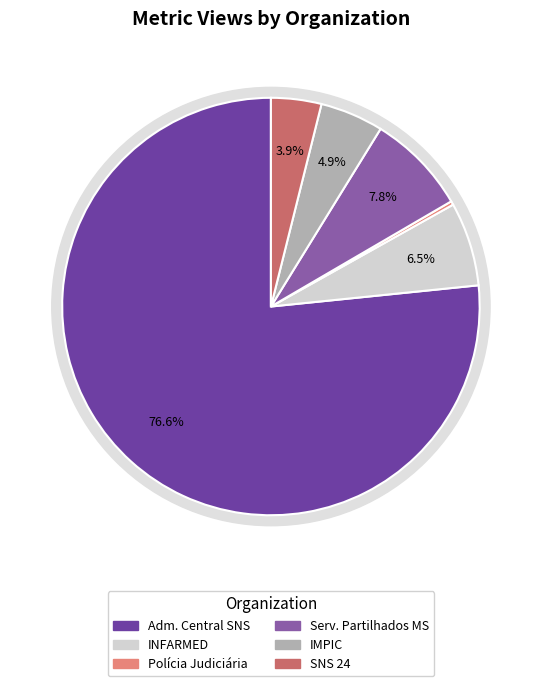

Which slice is the smallest?

Polícia Judiciária